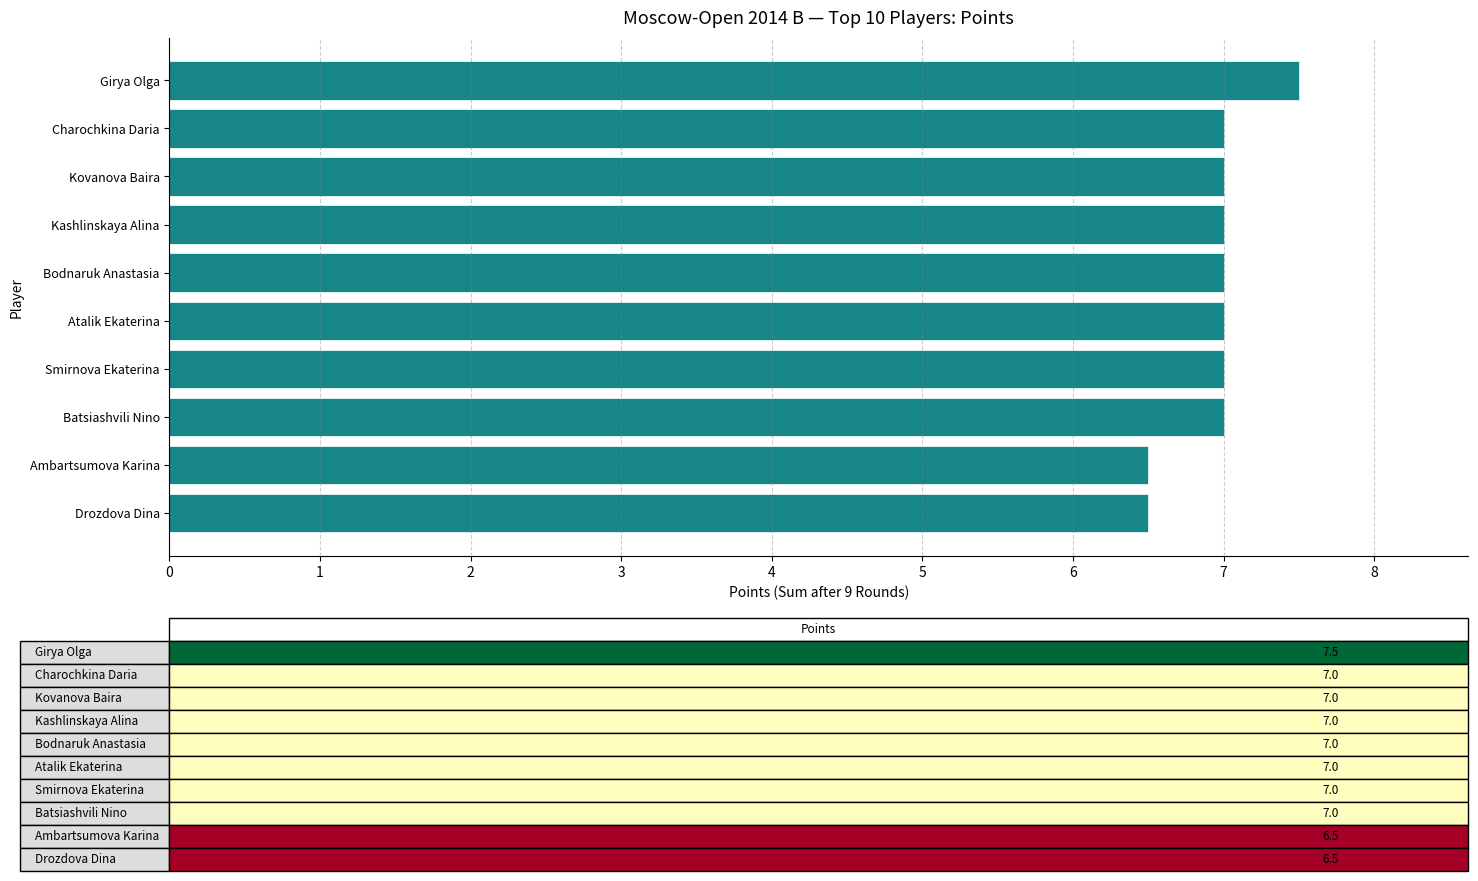

What is the difference between the maximum and minimum values?

1.0